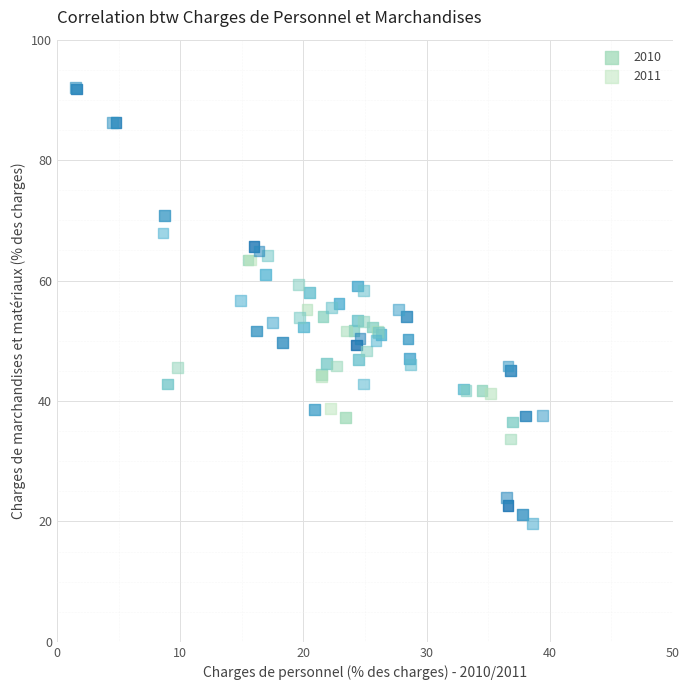

What are all the series names shown in the legend?

2010, 2011